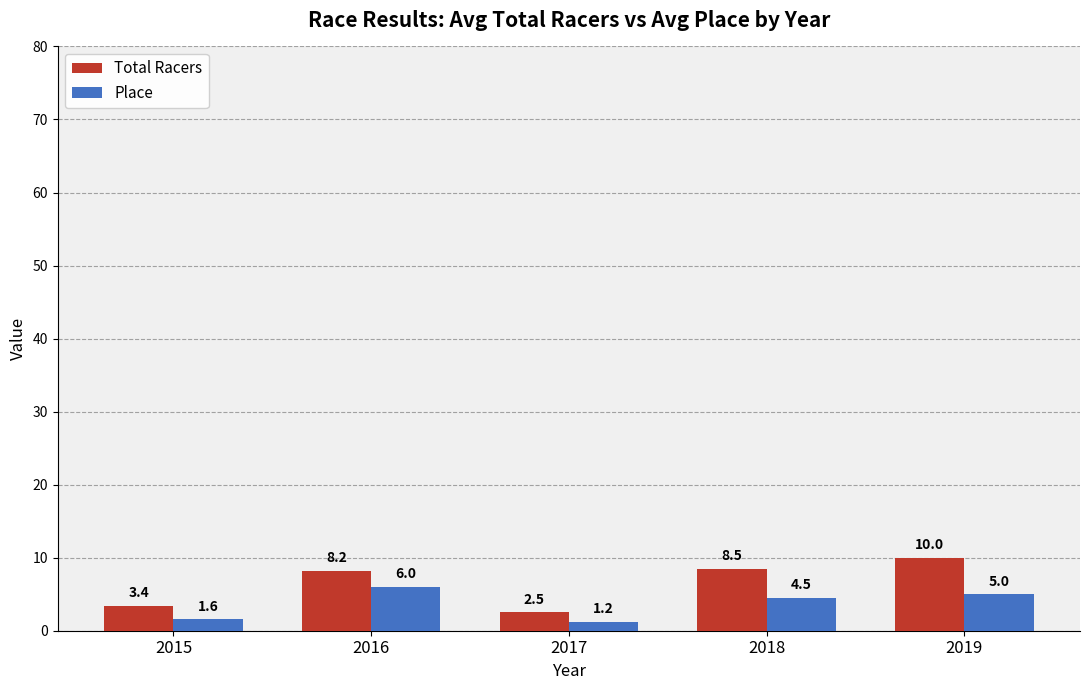

What is the approximate value of Total Racers at 2019?

10.0